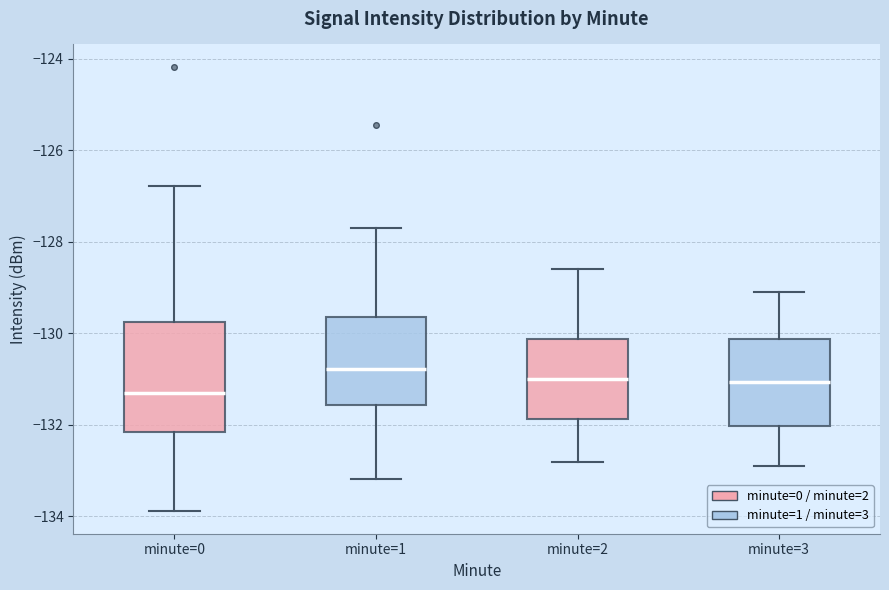

Which box has the highest median line?

minute=1